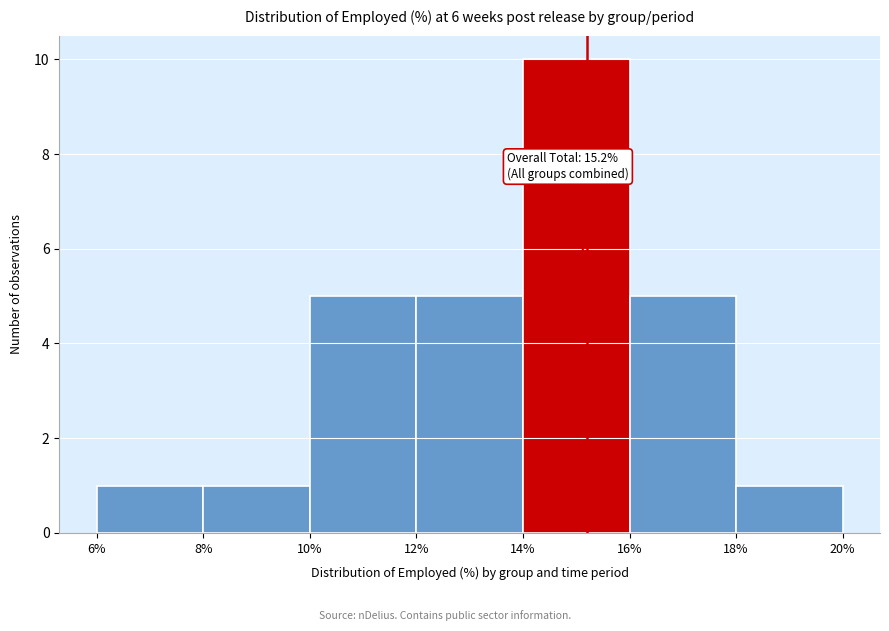

Over which range of the x-axis is the bar tallest?

14% to 16%